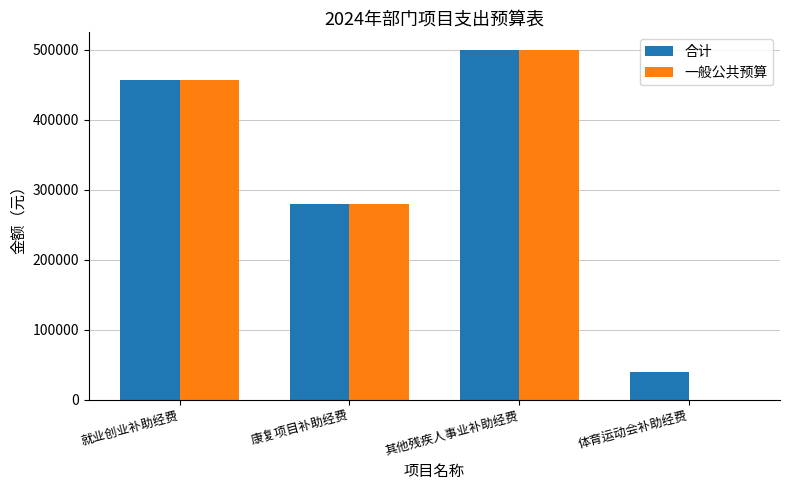

True or false: 一般公共预算 has a value of 500000 at 其他残疾人事业补助经费.

True